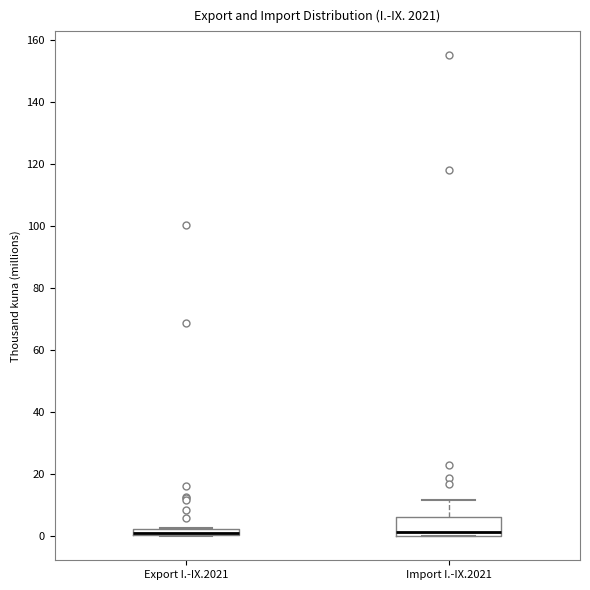

Comparing the boxes themselves (not the whiskers), which one is the tallest?

Import I.-IX.2021